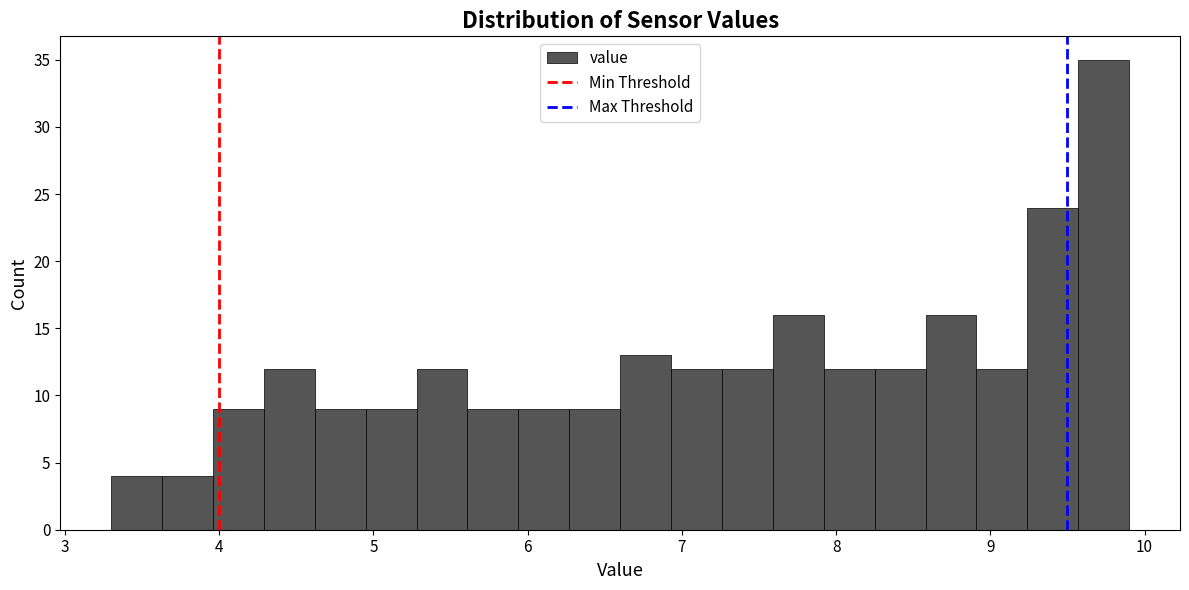

Around what value on the x-axis is the tallest bar? Give the approximate position of its centre, as read against the axis.

9.7